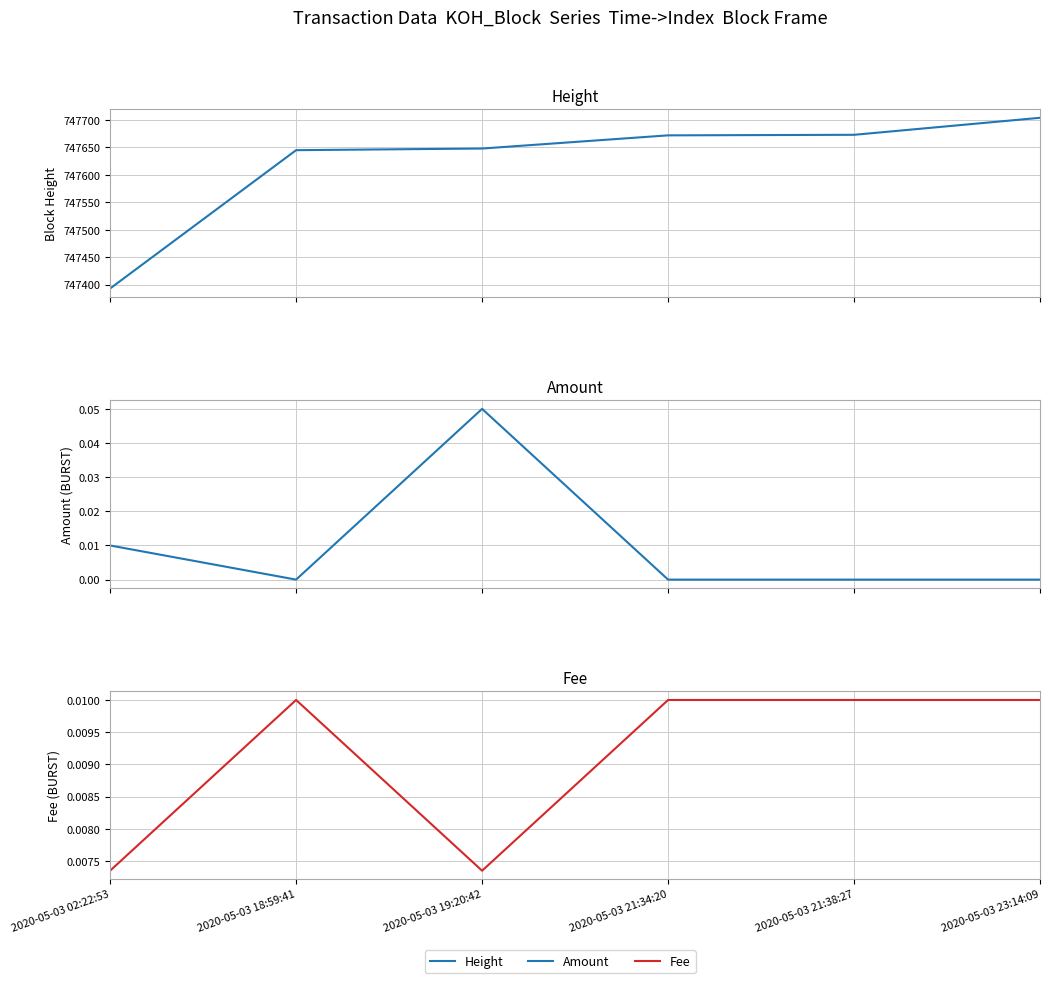

How many lines are shown in the chart?

3